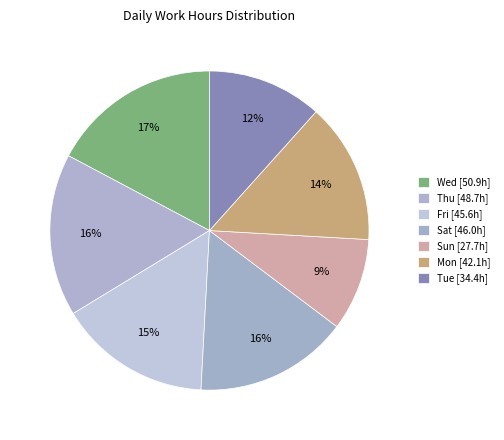

Count the number of slices in the pie.

7